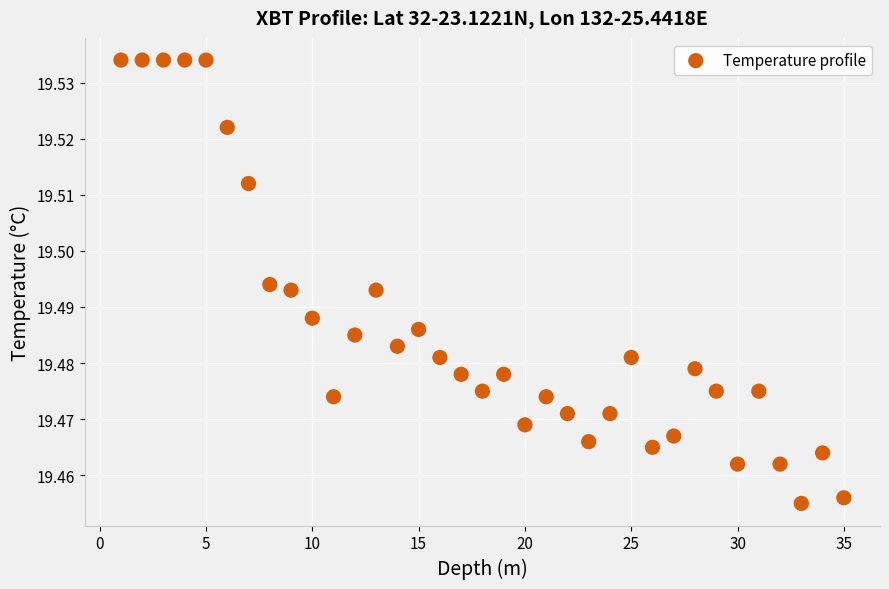

How many points are shown in the scatter plot?

35